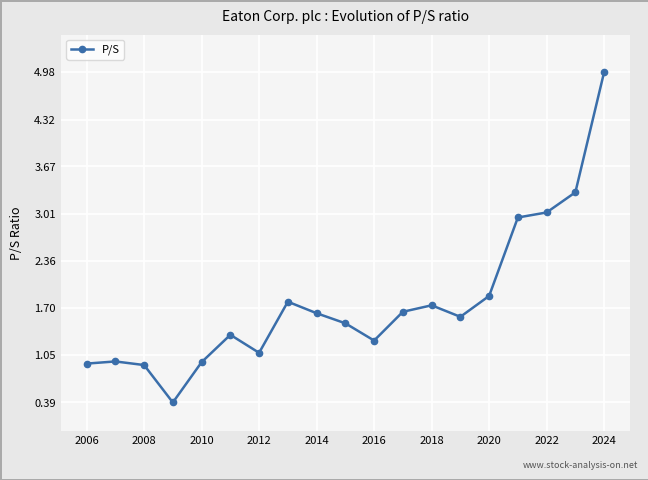

True or false: the data has more than 2 interior local peaks.

True